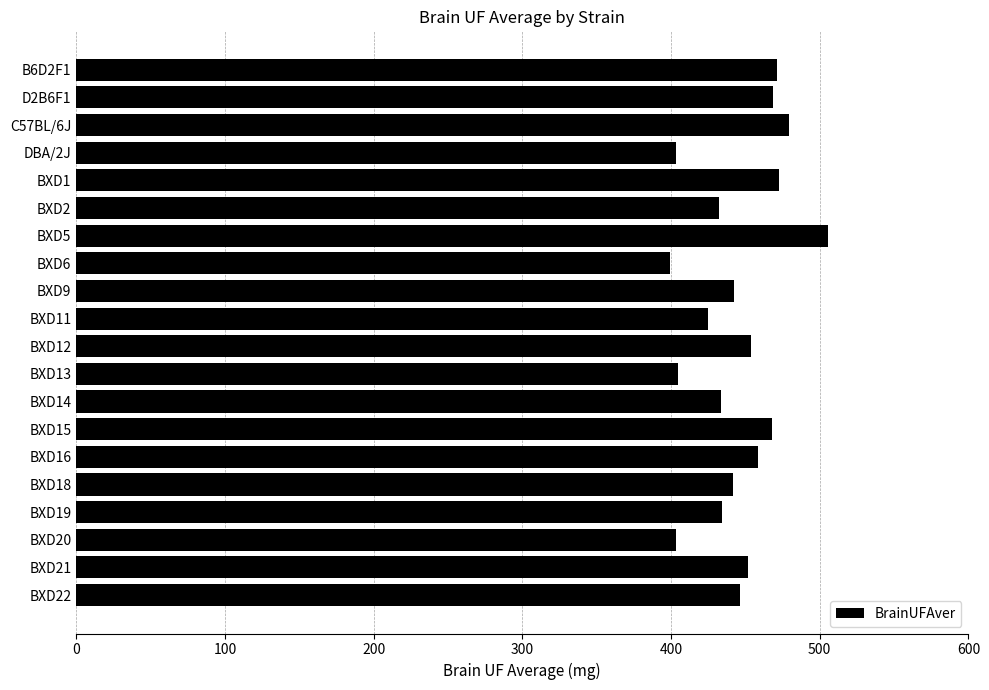

Which label corresponds to the largest value in the chart?

BXD5